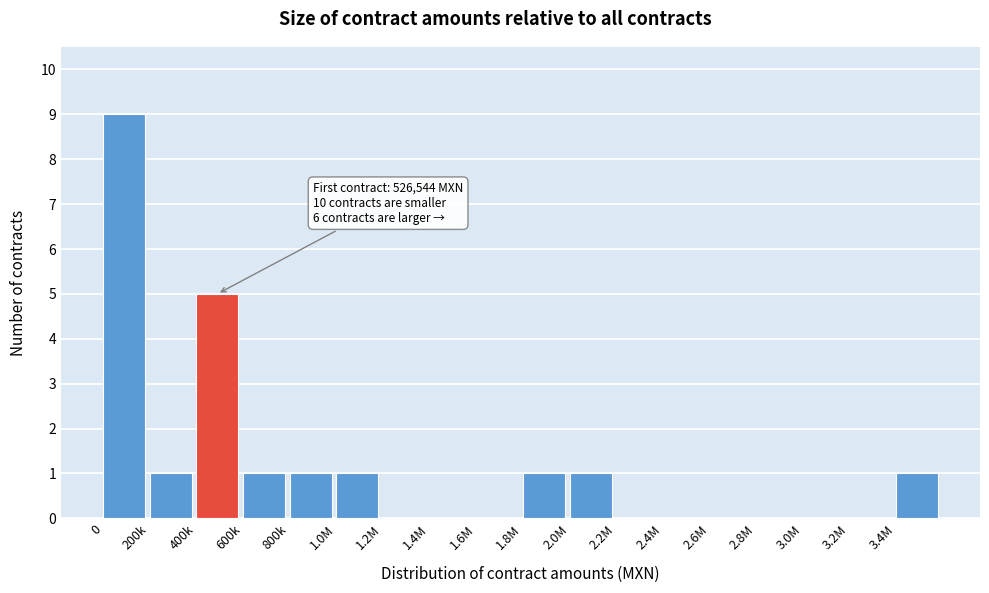

Reading left to right, extract all data points from this chart.

0=9	200k=1	400k=5	600k=1	800k=1	1.0M=1	1.2M=0	1.4M=0	1.6M=0	1.8M=1	2.0M=1	2.2M=0	2.4M=0	2.6M=0	2.8M=0	3.0M=0	3.2M=0	3.4M=1